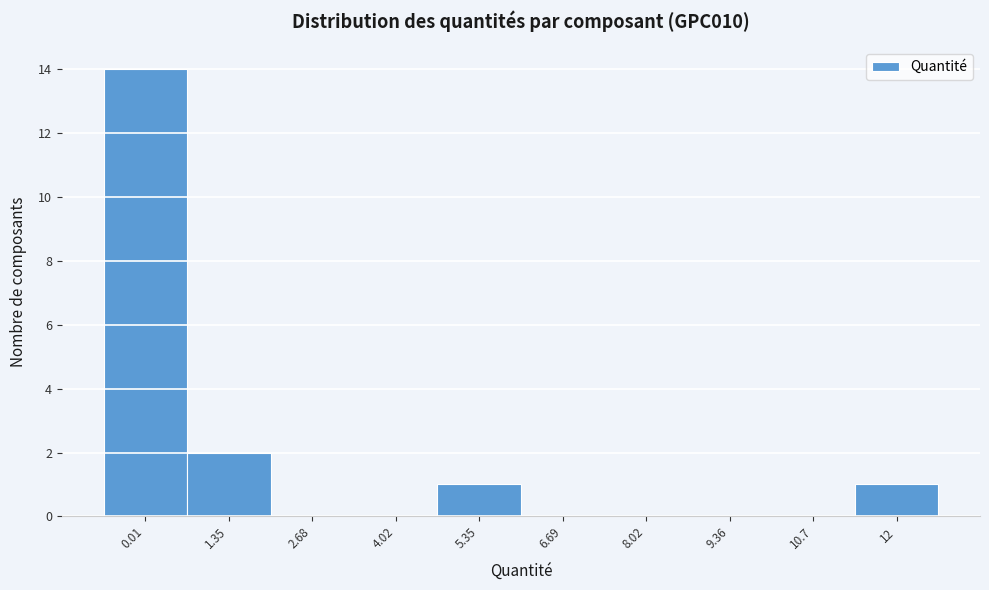

Reading right to left, what are all the values shown in this chart?

12=1	10.7=0	9.36=0	8.02=0	6.69=0	5.35=1	4.02=0	2.68=0	1.35=2	0.01=14